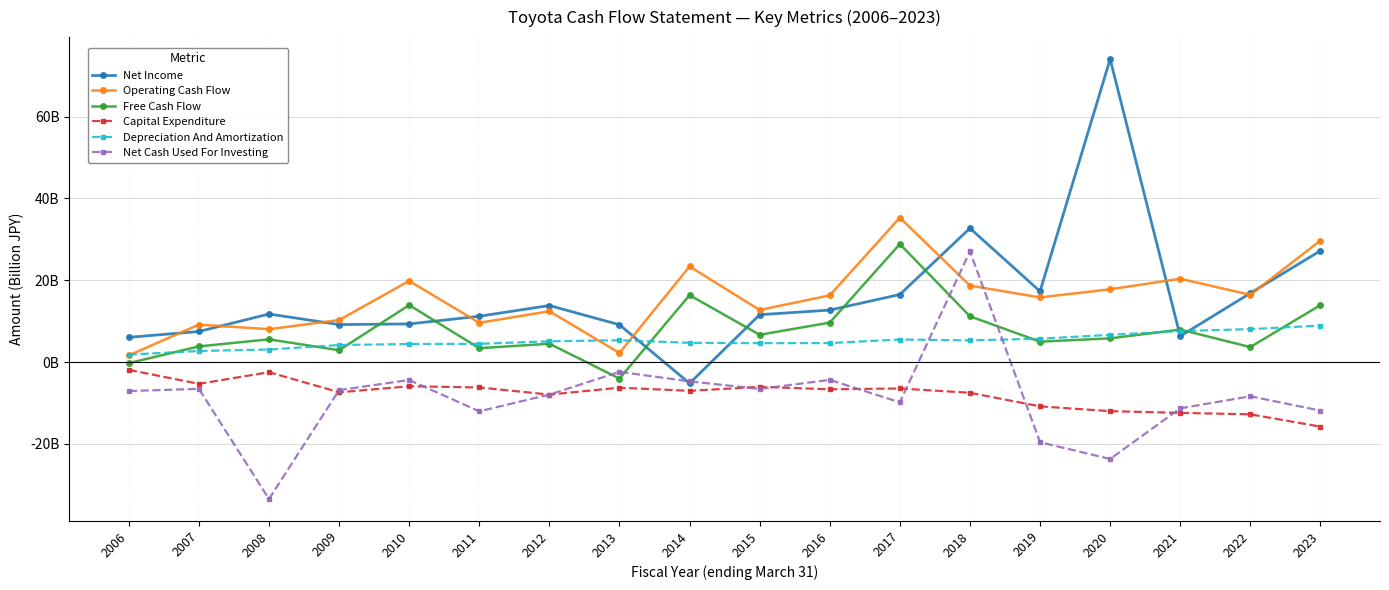

Which series has the largest total across all categories?

Net Income